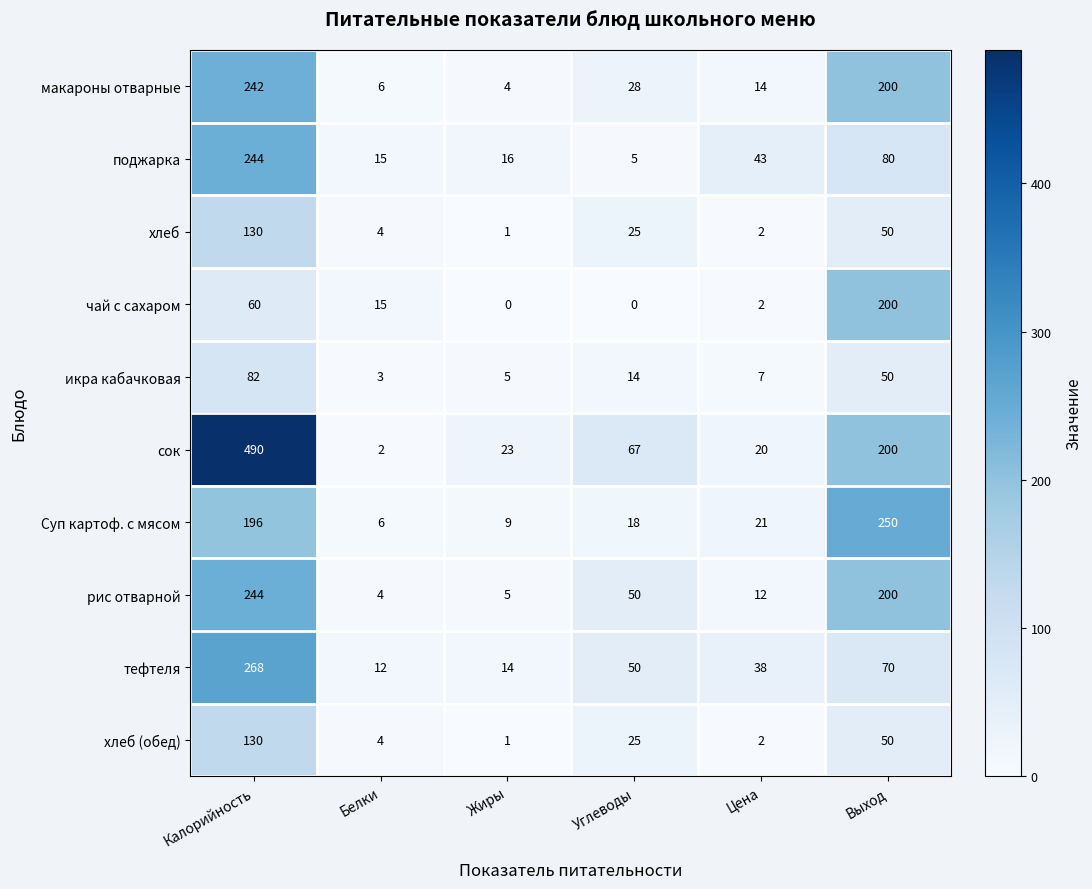

Where is хлеб nearest to the value 65?

Выход